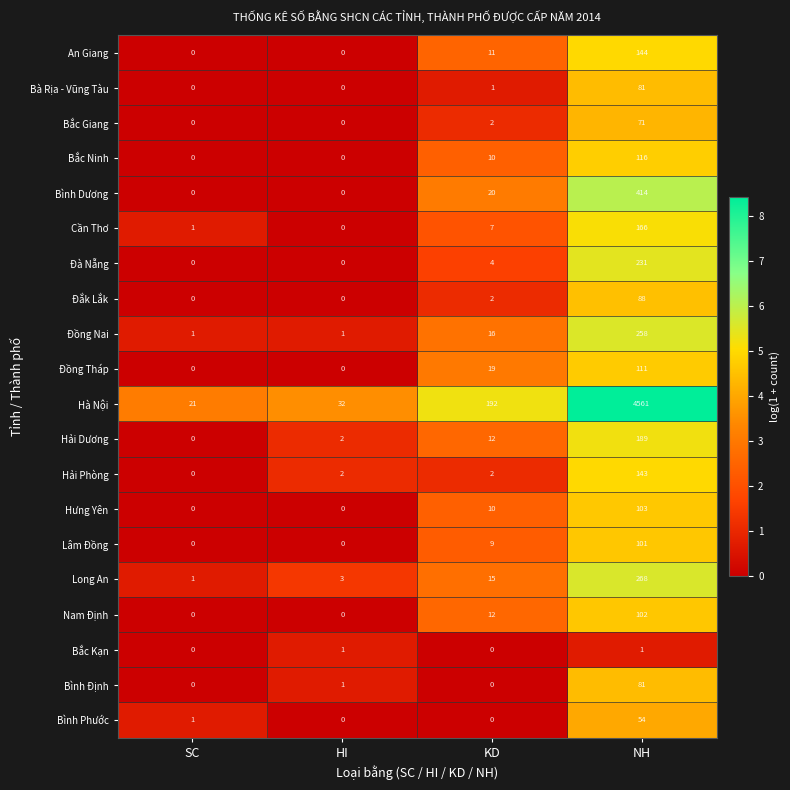

What is the spread (max minus min) of values at KD?

192